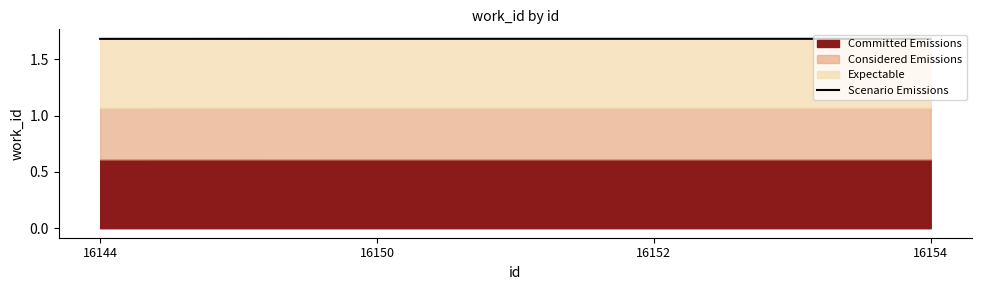

Reading right to left, transcribe all the data shown in this chart.

1.7	1.7	1.7	1.7